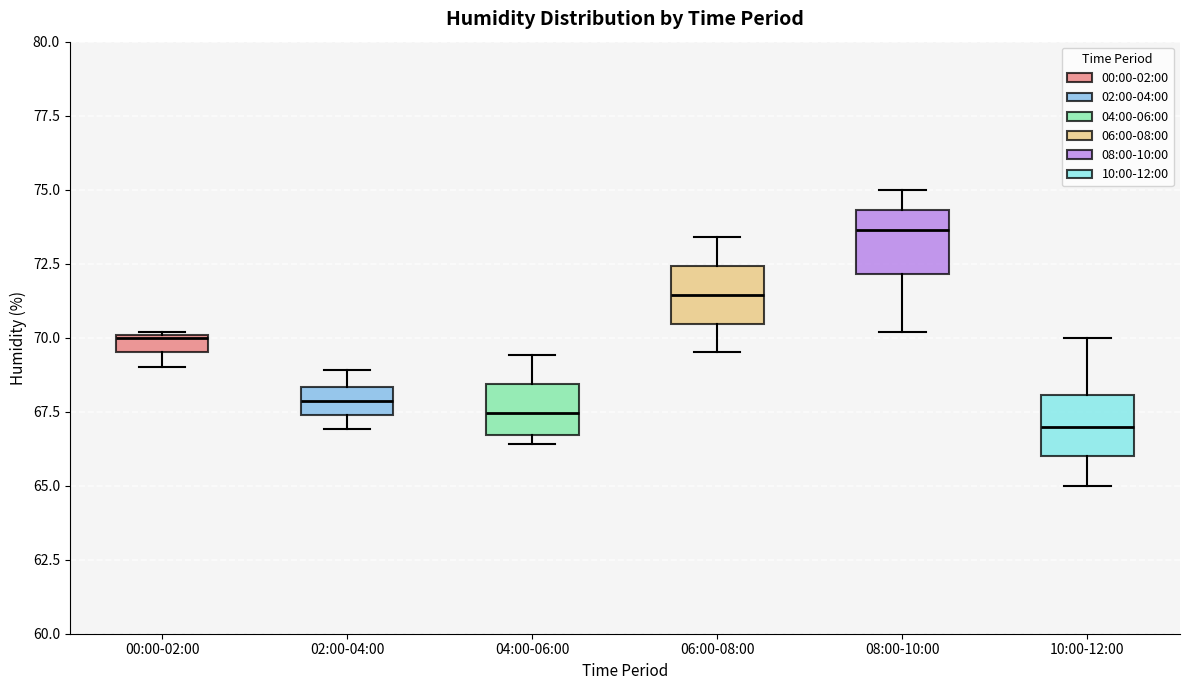

Where does the median line of the box for 02:00-04:00 sit on the y-axis? The values are not printed on the chart, so give them approximately, as read against the axis.

68.0